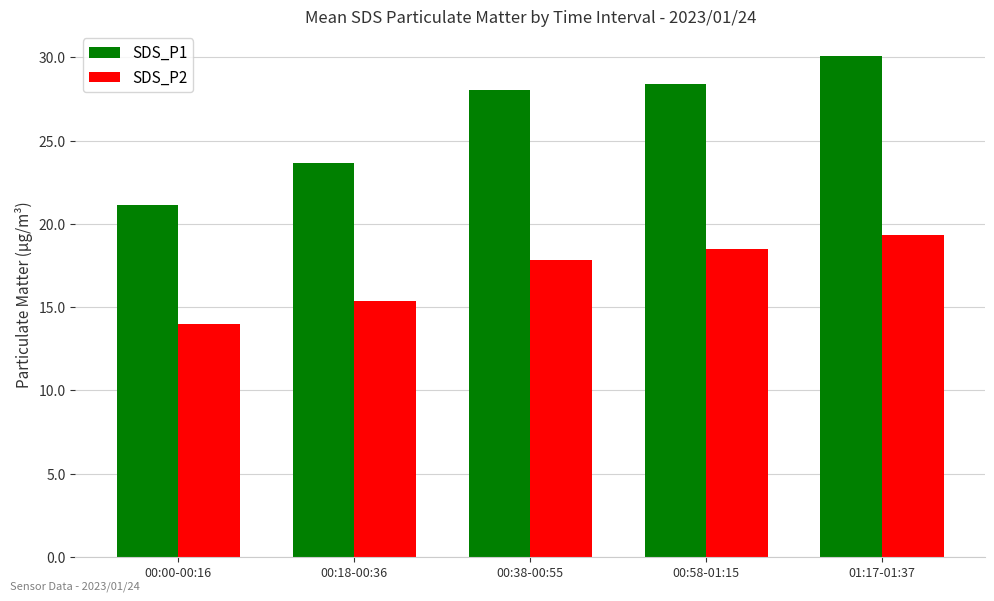

What is the lowest value of the SDS_P2 series?

14.0